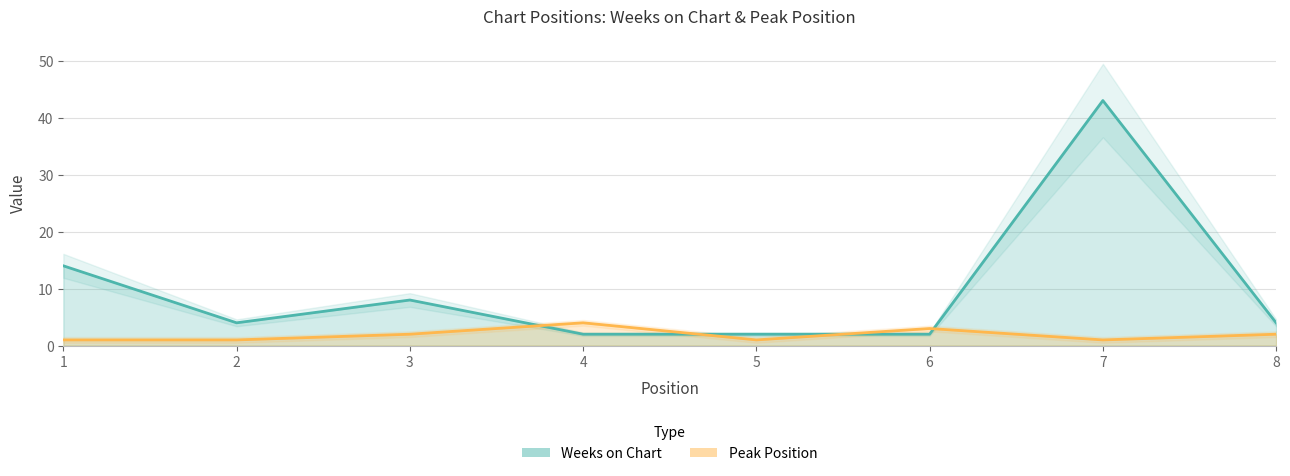

How many series are shown in this chart?

2